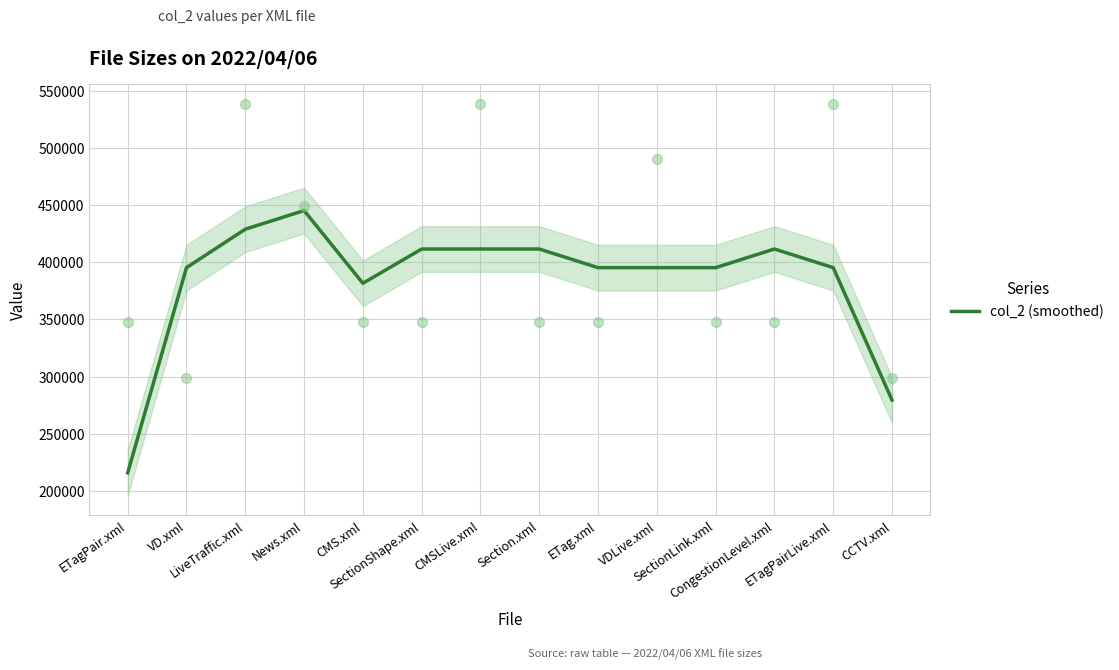

Between CMS.xml and VD.xml, which is larger?

VD.xml